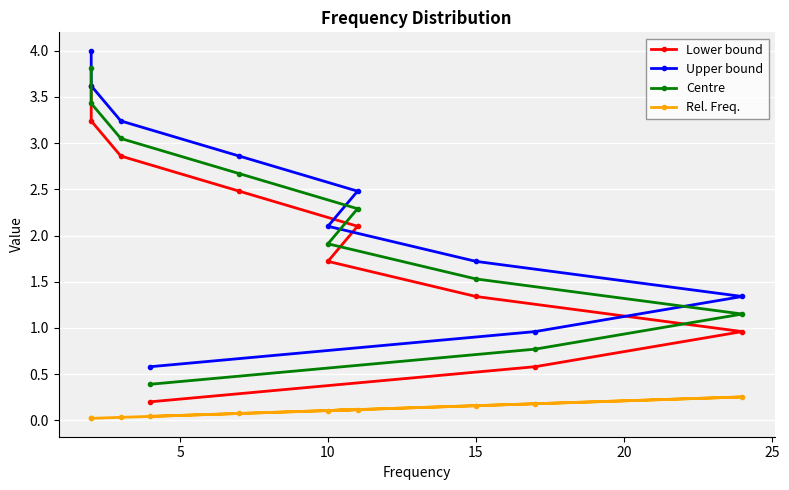

Which series has the largest range (max minus min)?

Lower bound